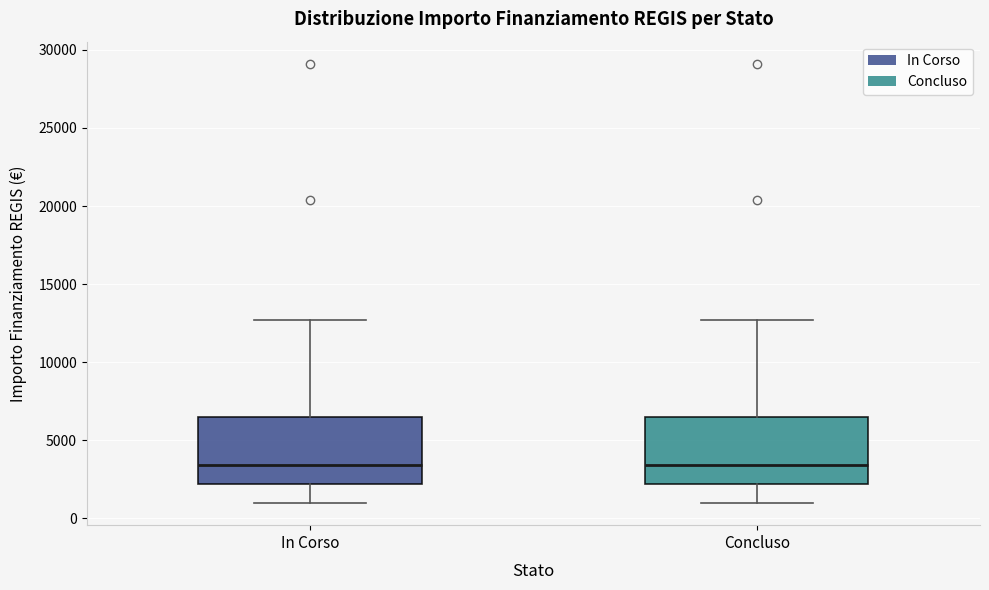

Reading left to right, transcribe this box plot: for each box, give where its median line is, the range the box spans, and where its two whiskers end, as read against the y-axis. The values are not printed on the chart, so give them approximately, as read against the axis.

In Corso: median 3500, box 2000 to 6500, whiskers 1000 to 12500
Concluso: median 3500, box 2000 to 6500, whiskers 1000 to 12500